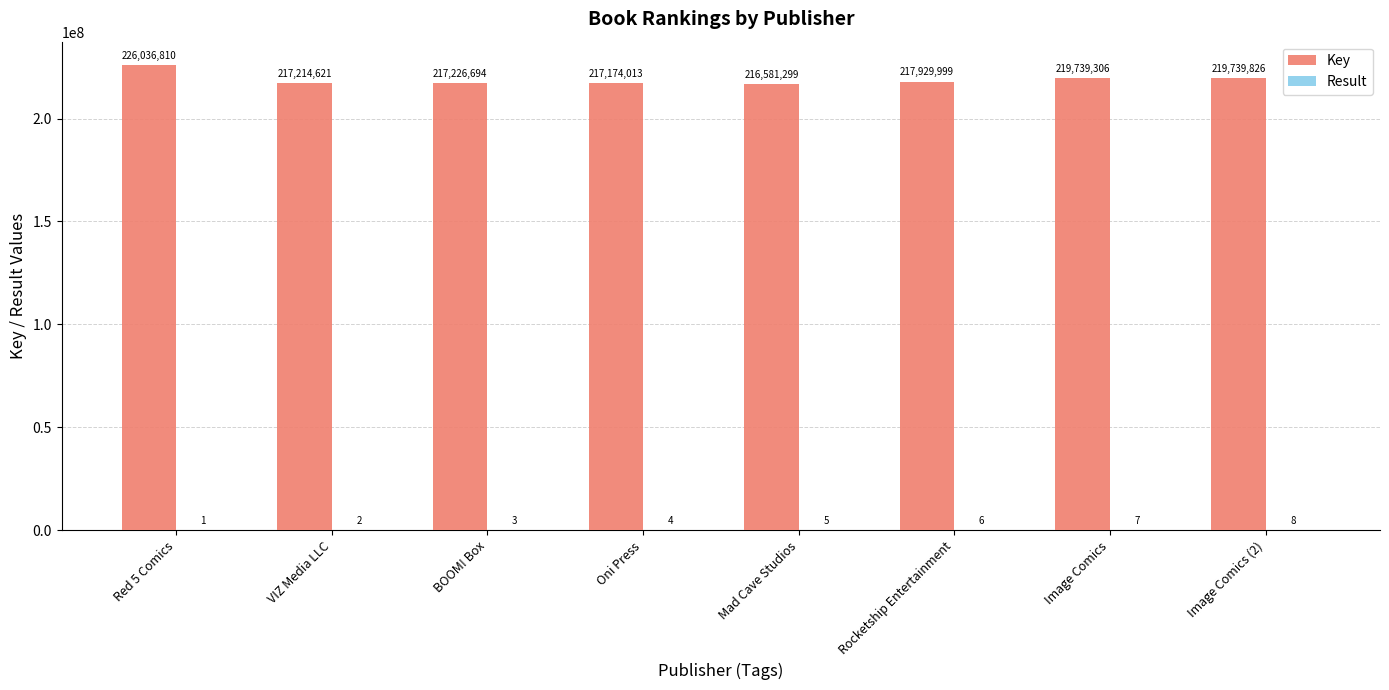

What is the total value across all series at VIZ Media LLC?

217214623